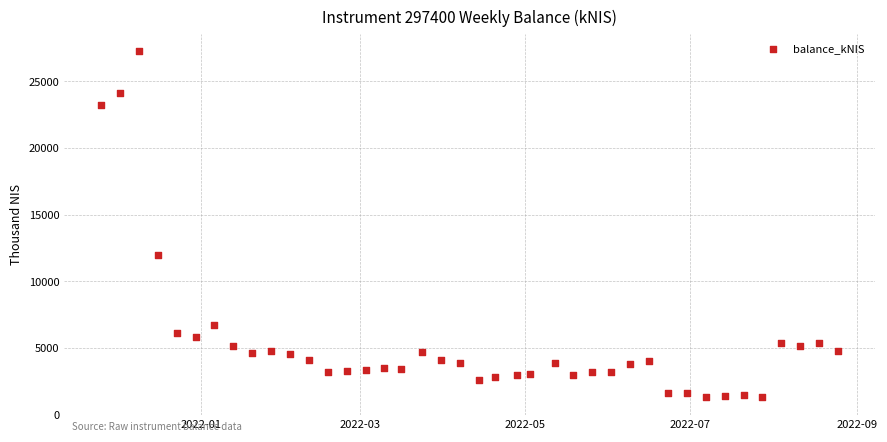

What is the range of Y values (max minus min)?

25906.5